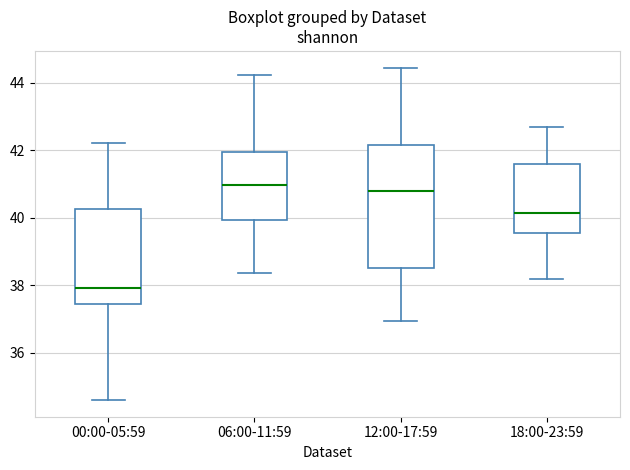

Which box's median line is the lowest?

00:00-05:59